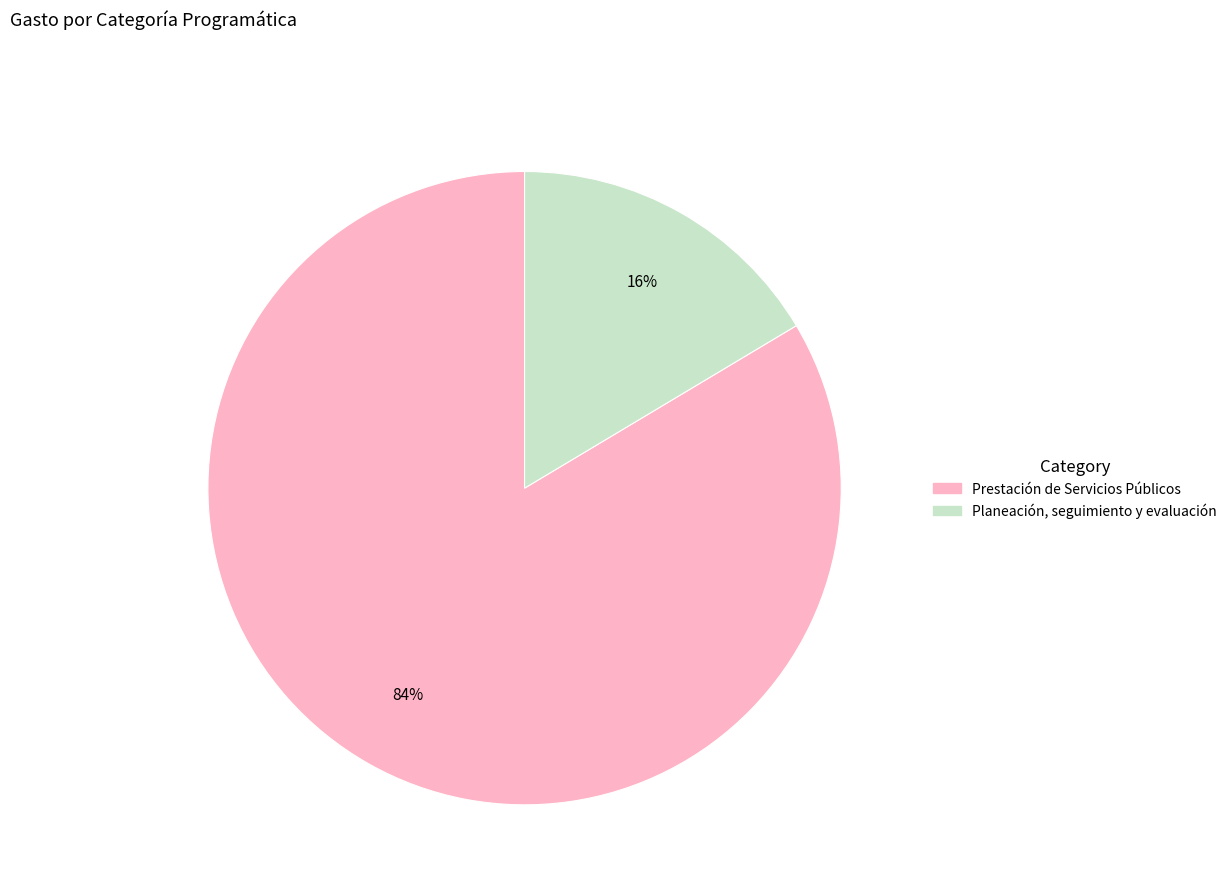

Count the number of slices in the pie.

2